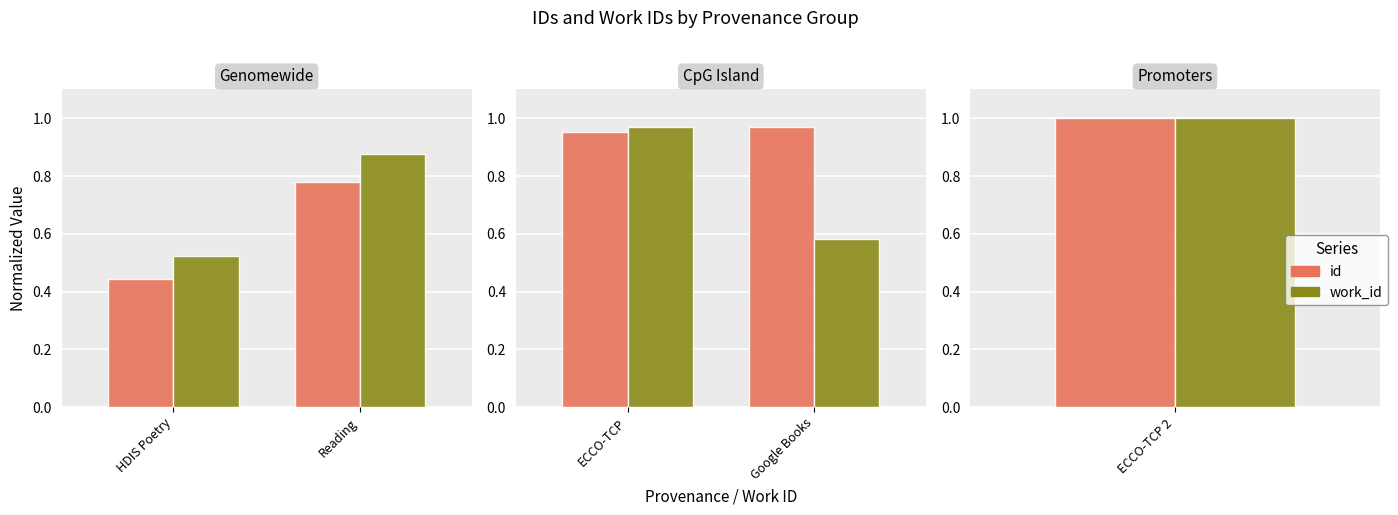

Which series has the largest total across all categories?

id